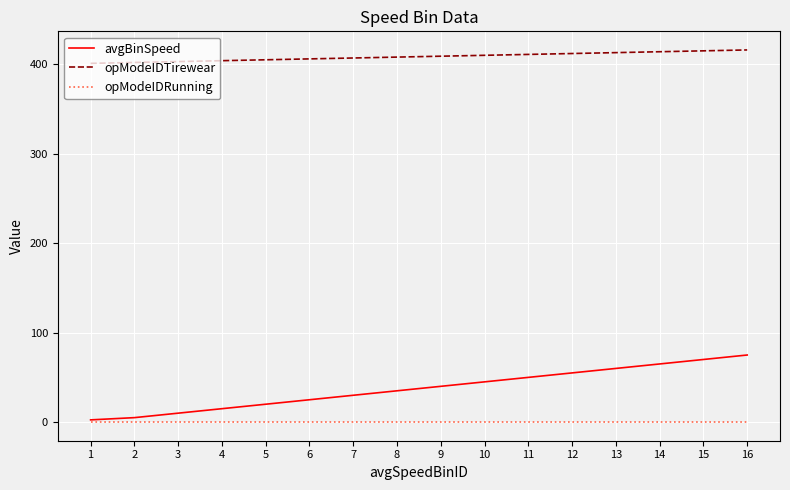

What are all the series names shown in the legend?

avgBinSpeed, opModeIDTirewear, opModeIDRunning